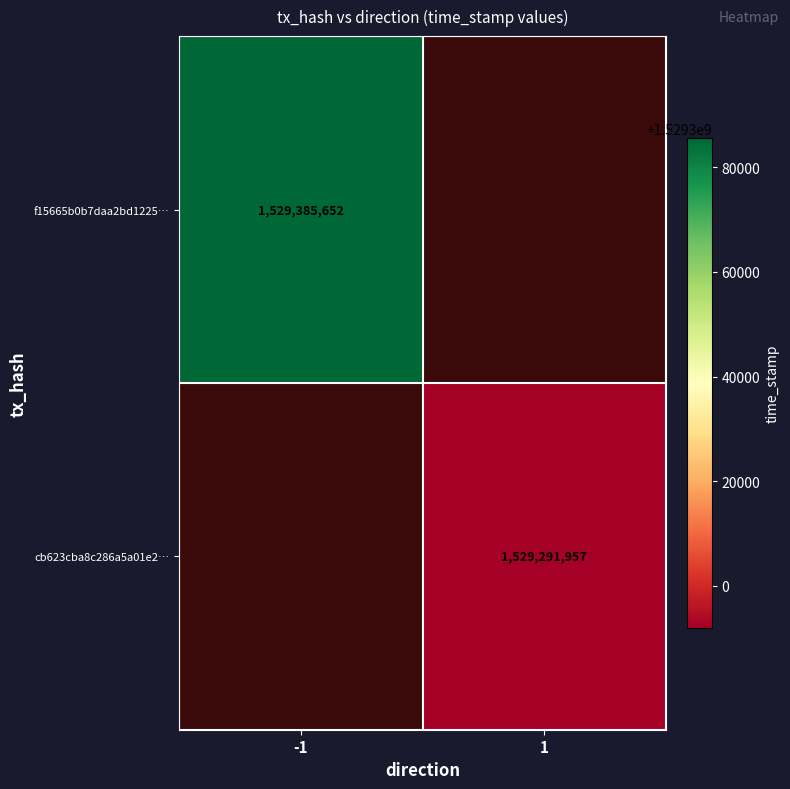

The cb623cba8c286a5a01e2… series shows 900182064 at 1. True or false?

False